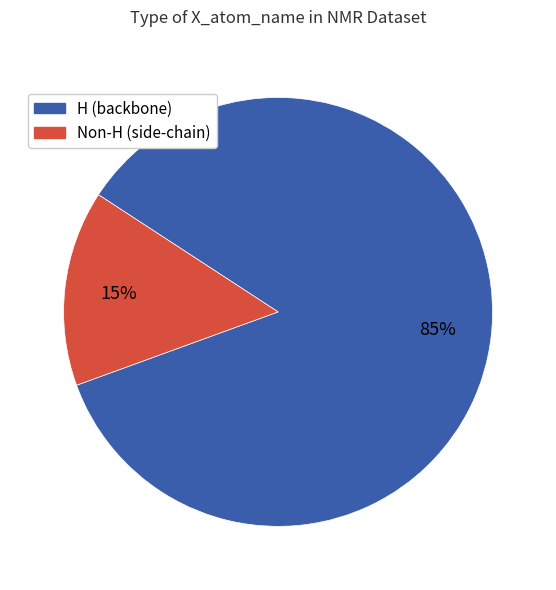

Is there a majority slice in this chart?

Yes